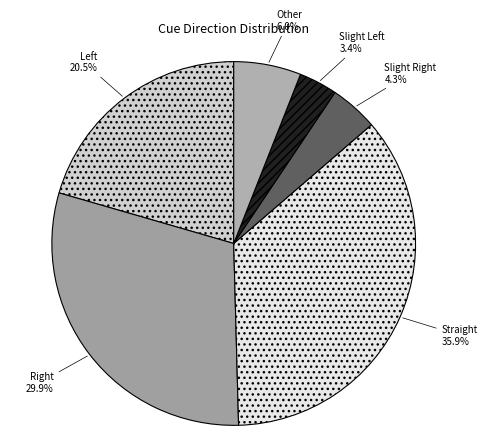

To the nearest percent, what percentage of the pie is Other?

6%